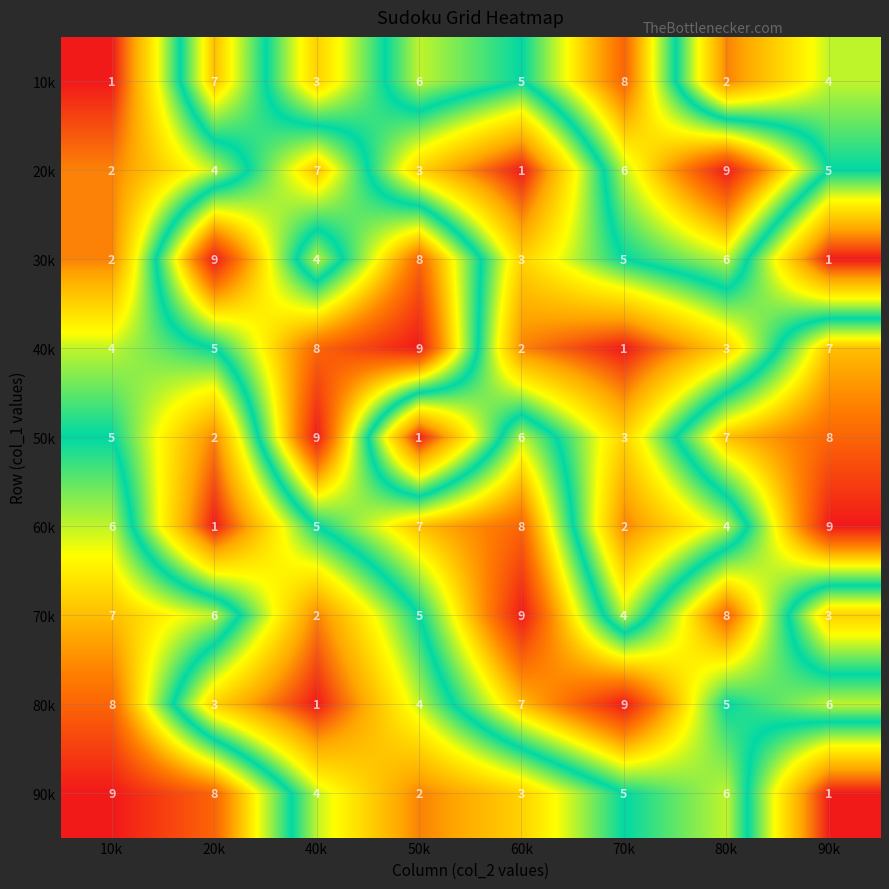

Where does the 80k series first go above 6?

10k